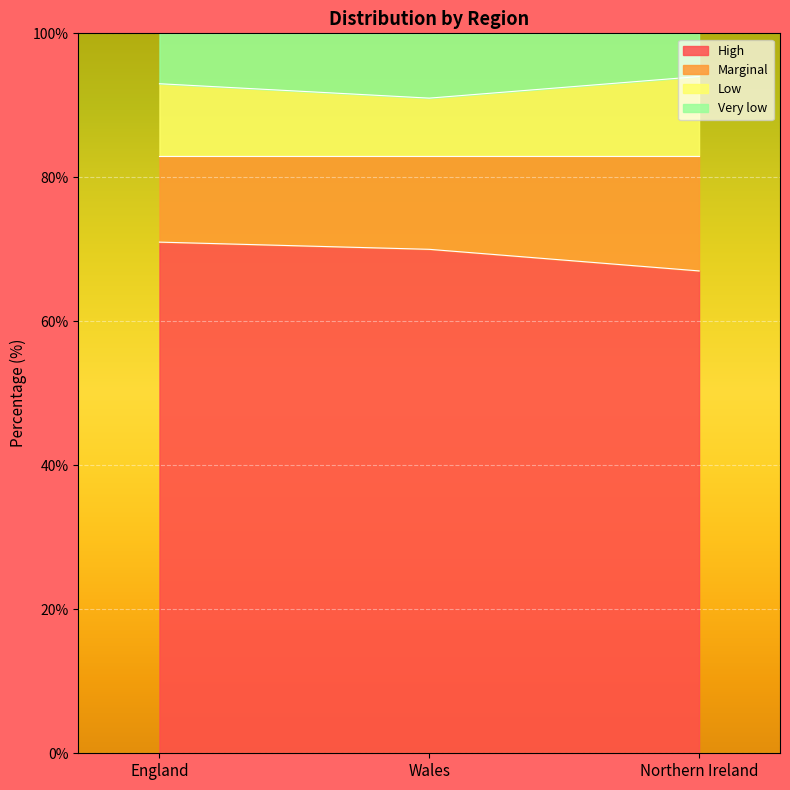

What is the sum of the High values at England and Wales?

141